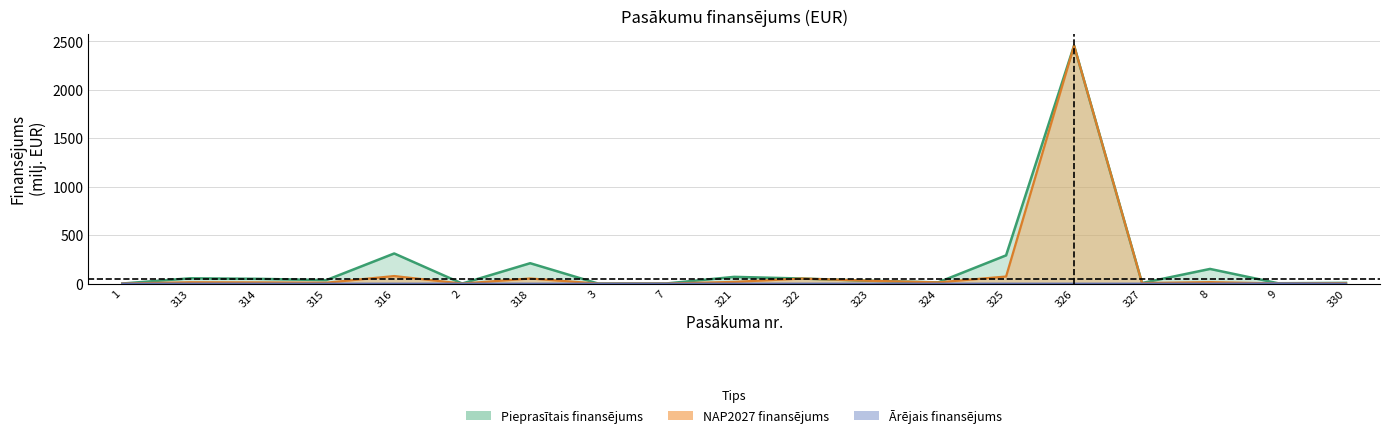

List the series in order of their overall mean, highest first.

Pieprasitais_finansejums, NAP2027_finansejums, Arejais_finansejums